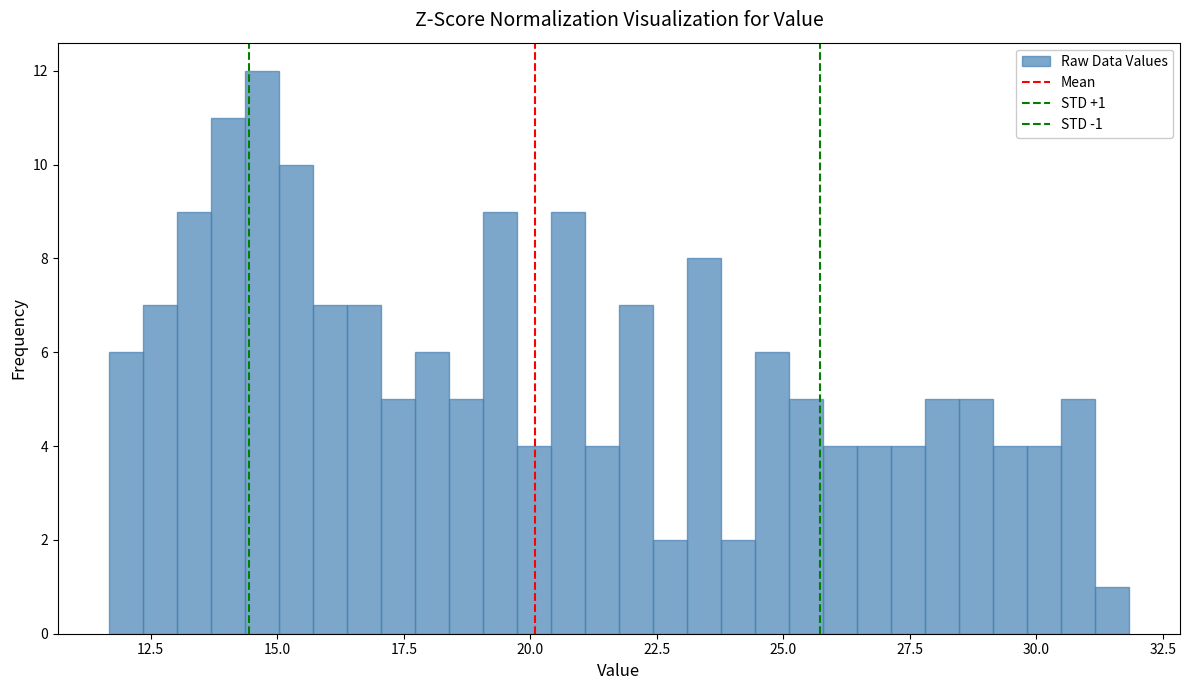

Around what value on the x-axis is the tallest bar? Give the approximate position of its centre, as read against the axis.

14.5